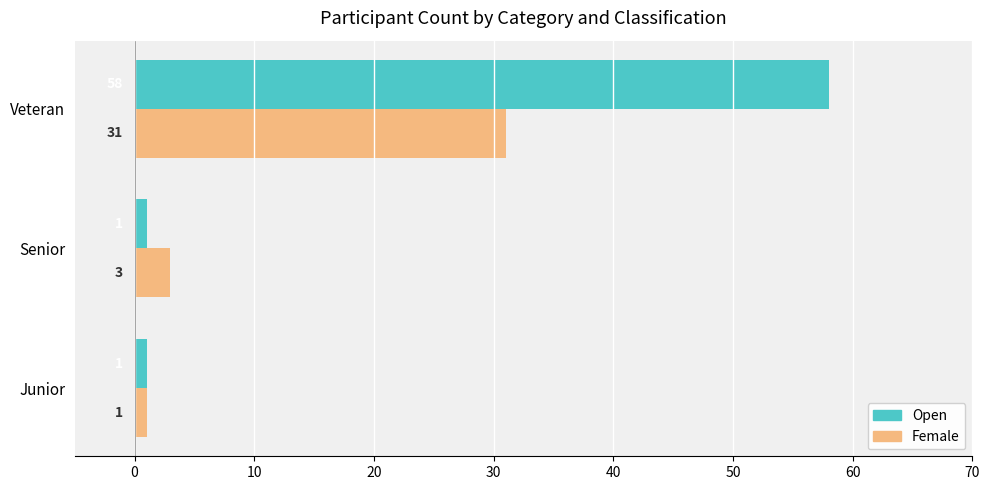

True or false: Open has a value of 58 at Veteran.

True